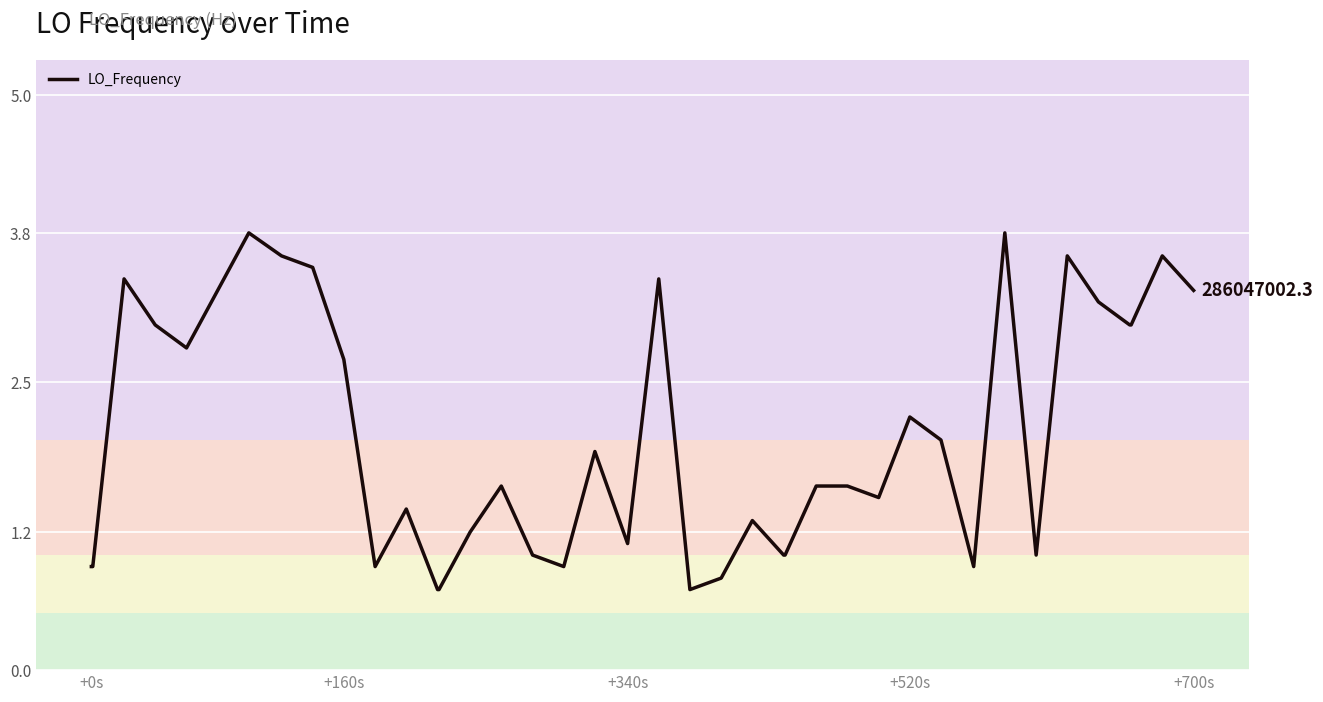

What is the maximum value shown in the chart?

3.8